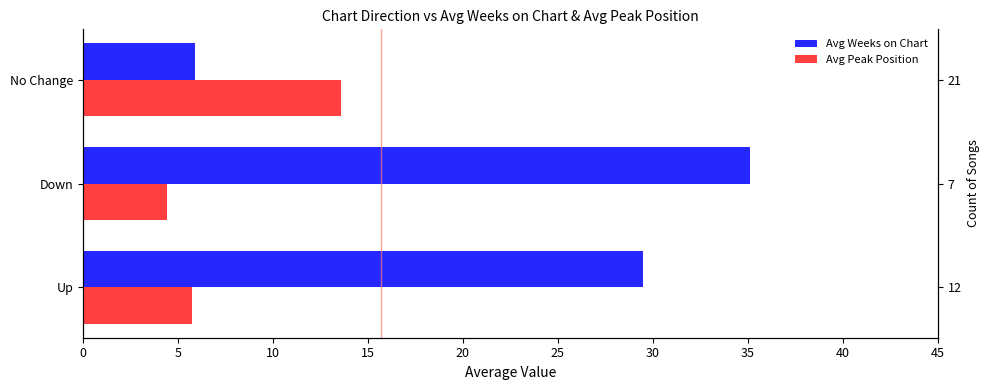

Is it true that Avg Peak Position equals 21.4 at No Change?

False